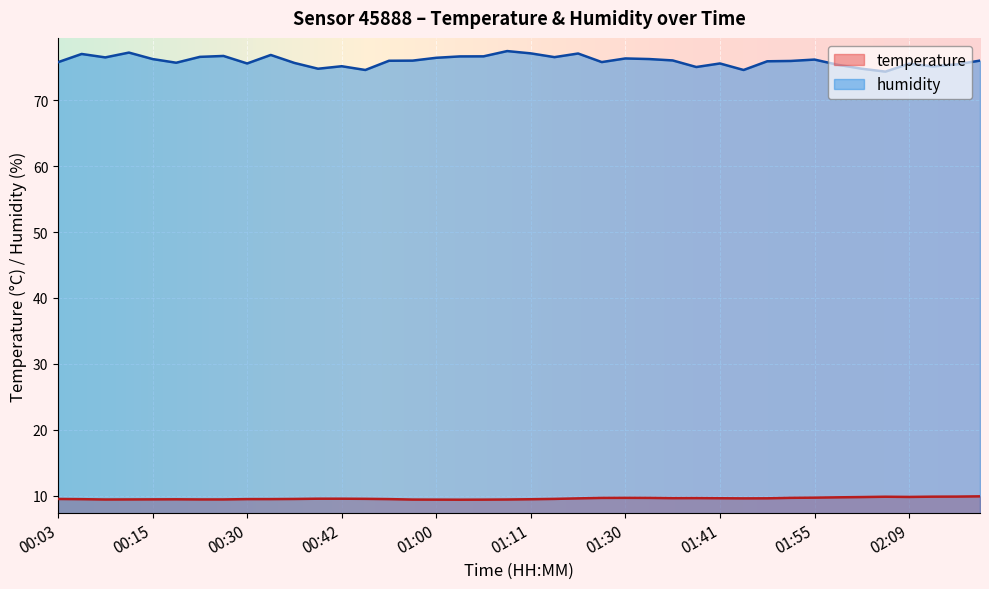

How many values in the humidity series are below 76?

19